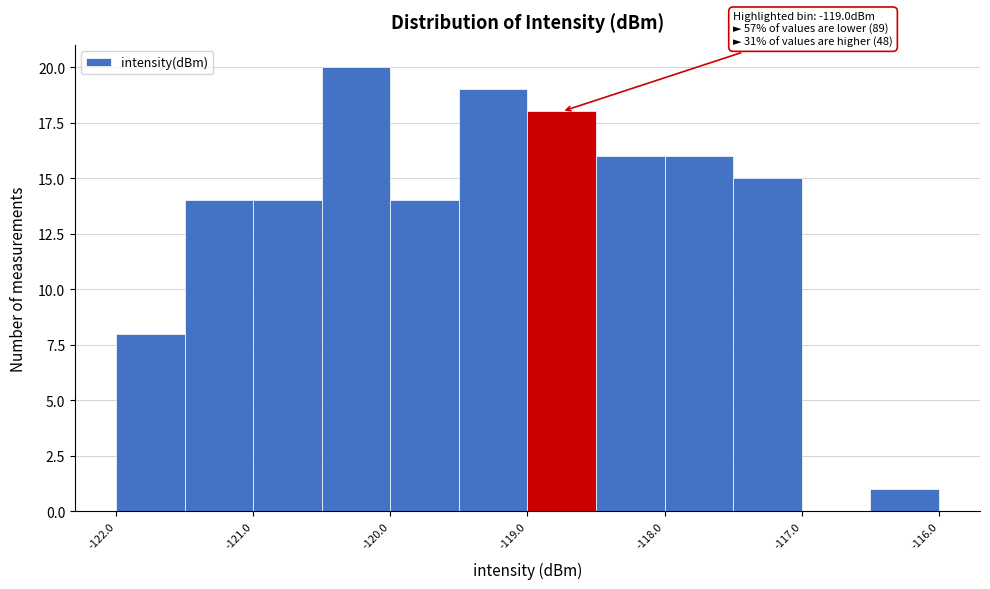

Which range on the x-axis has the tallest bar?

-120.5 to -120.0